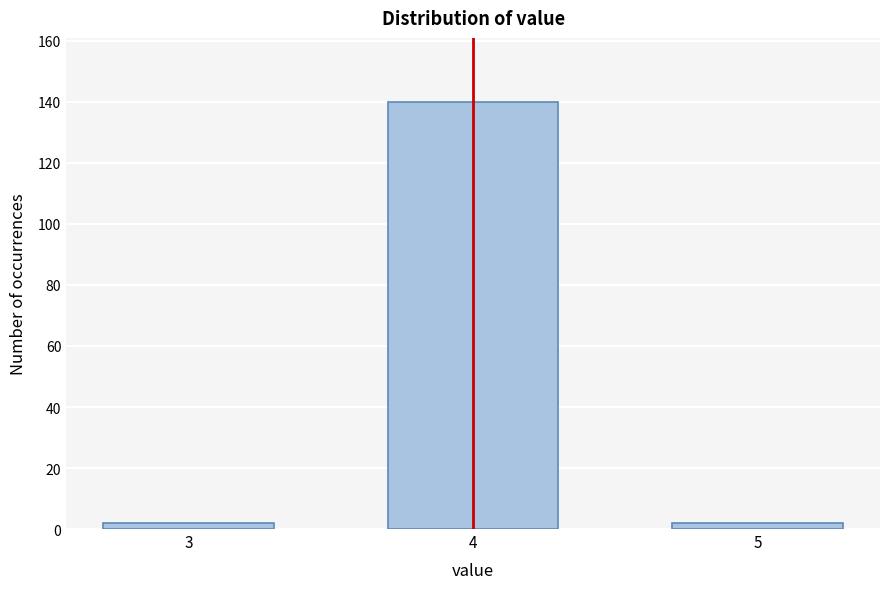

Reading left to right, transcribe all the data shown in this chart.

3=2	4=140	5=2